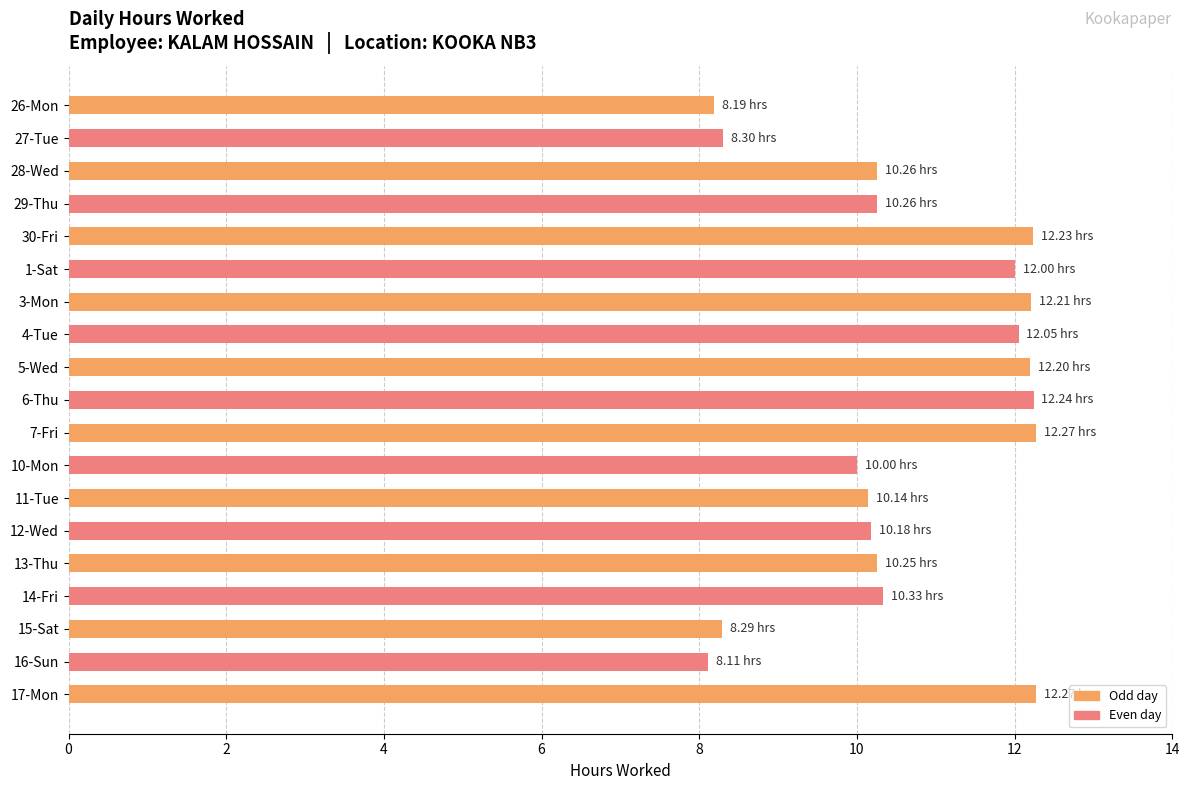

What is the sum of all values?

201.8